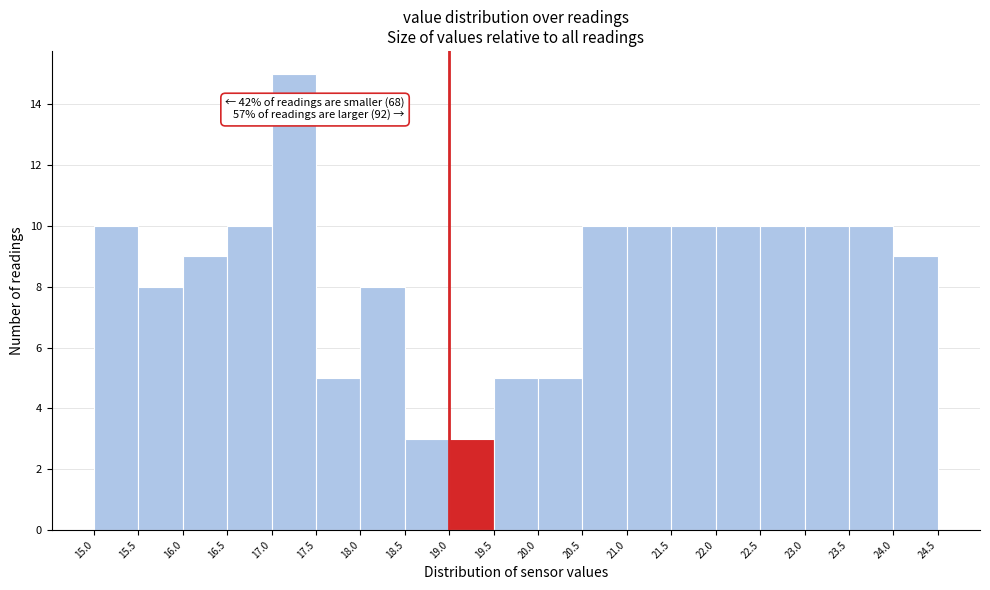

Which range on the x-axis has the tallest bar?

17.0 to 17.5